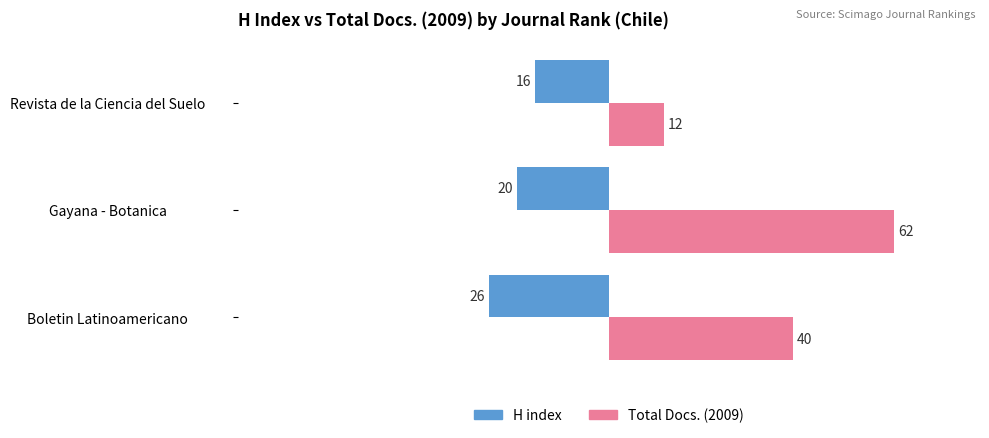

What is the difference between the Total Docs. (2009) values at Gayana - Botanica and Boletin Latinoamericano?

22